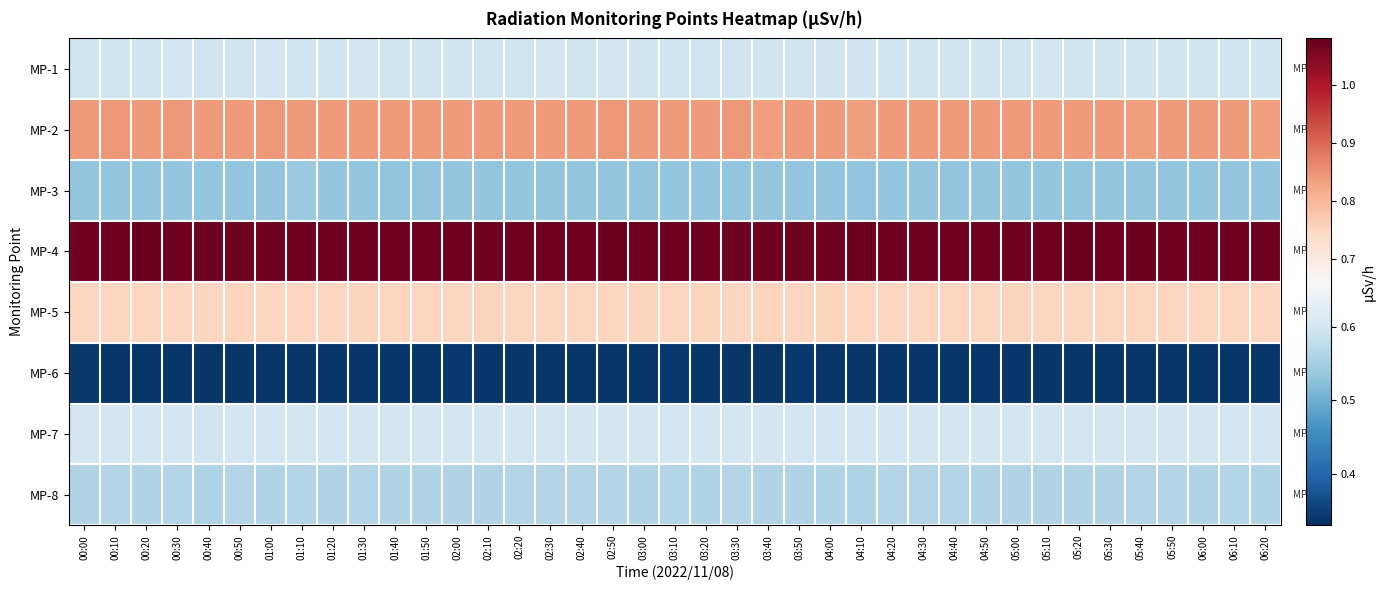

What is the spread (max minus min) of values at 06:20?

0.7